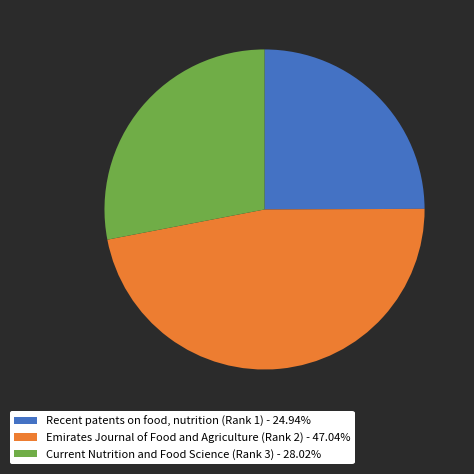

What is the ratio of the value at Emirates Journal of Food and Agriculture (Rank 2) - 47.04% to the value at Recent patents on food, nutrition (Rank 1) - 24.94%?

1.9